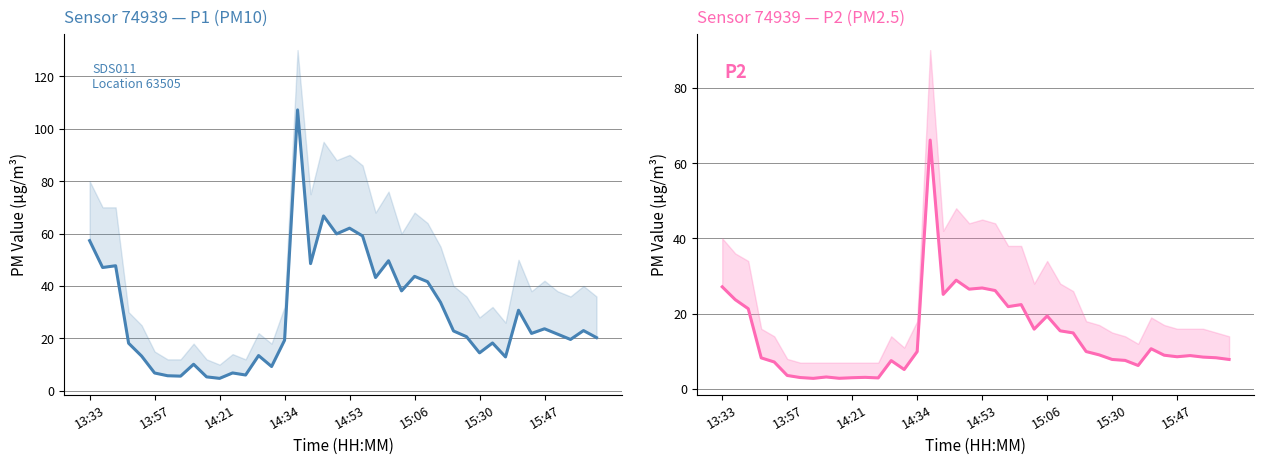

What is the minimum value for P1?

4.8